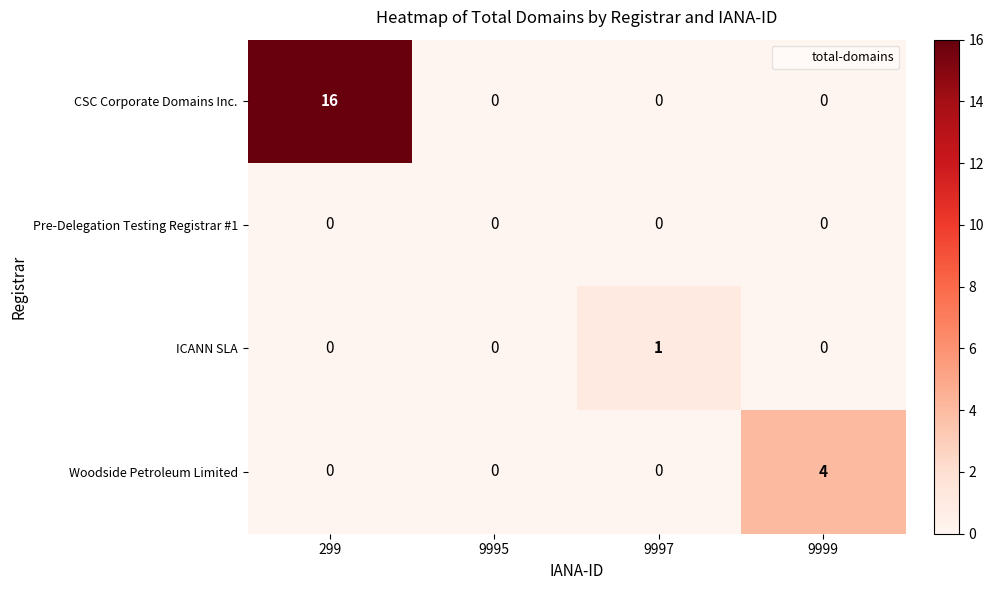

How many values in the ICANN SLA series exceed 0?

1